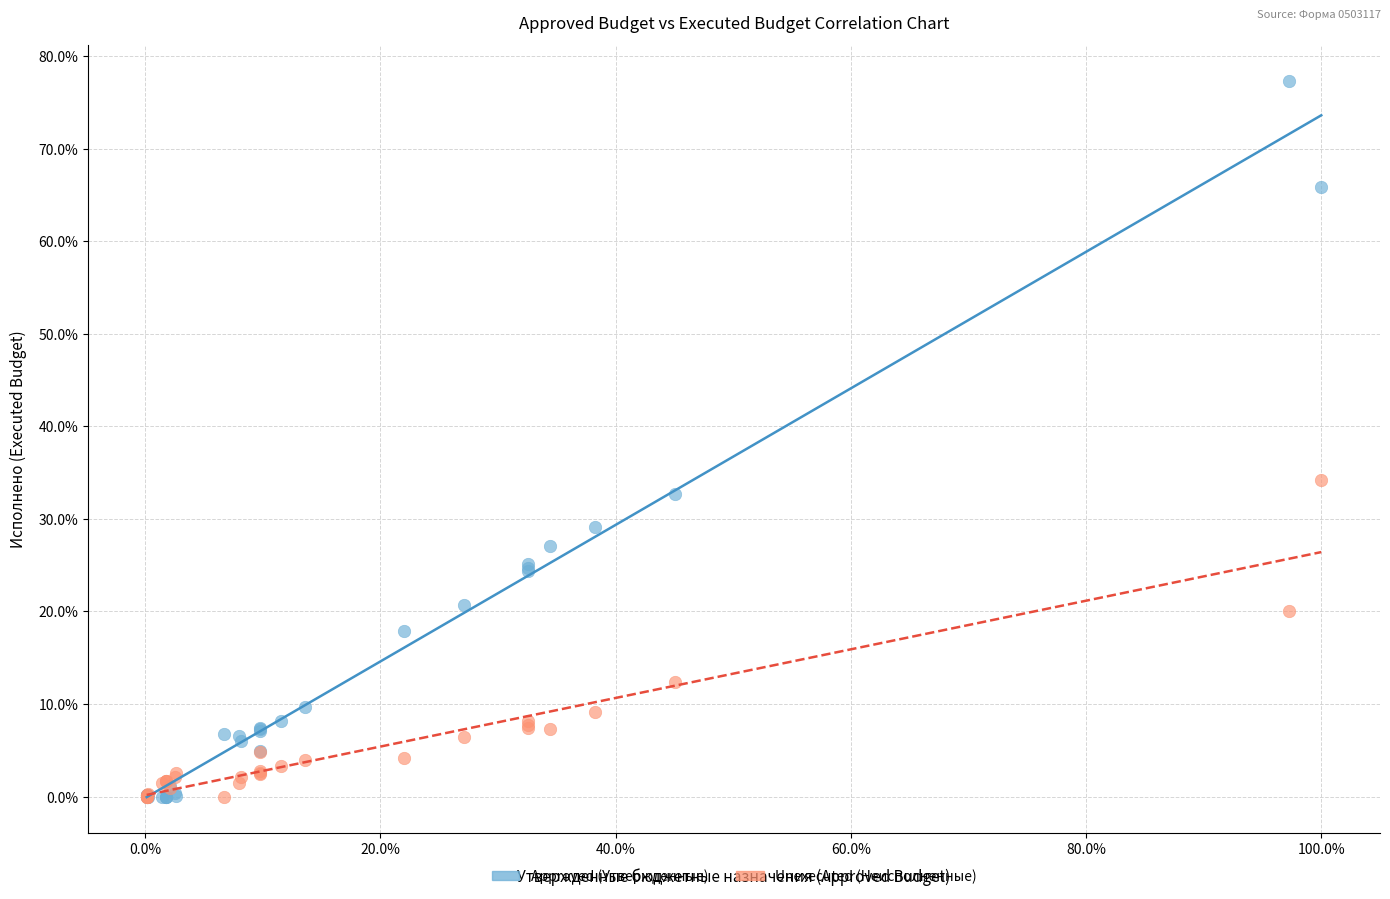

Across all series, what Y value is closest to 38?

34.2